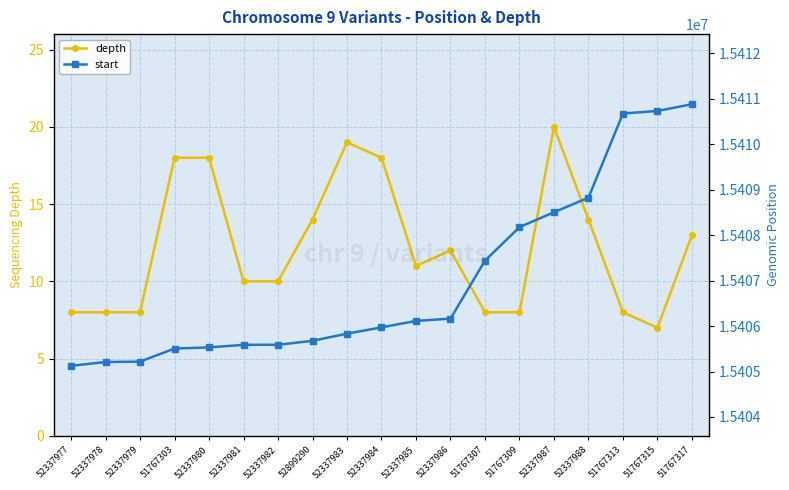

Where does the start series first go above 15405971?

52337985